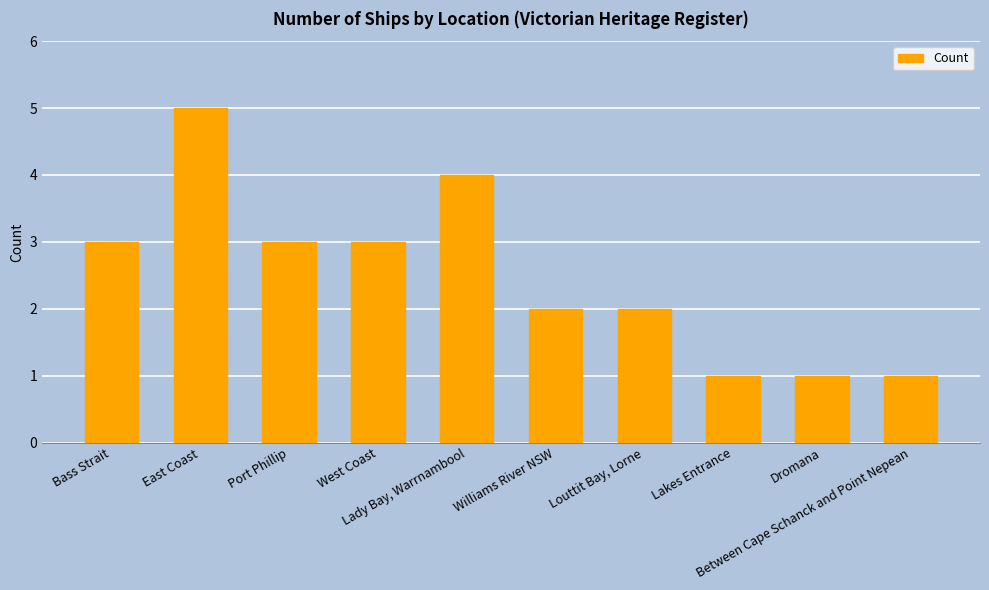

What is the approximate value at Lakes Entrance?

1